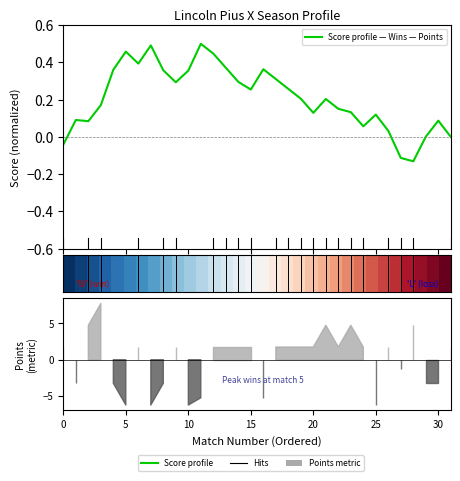

What is the smallest value displayed?

-0.1